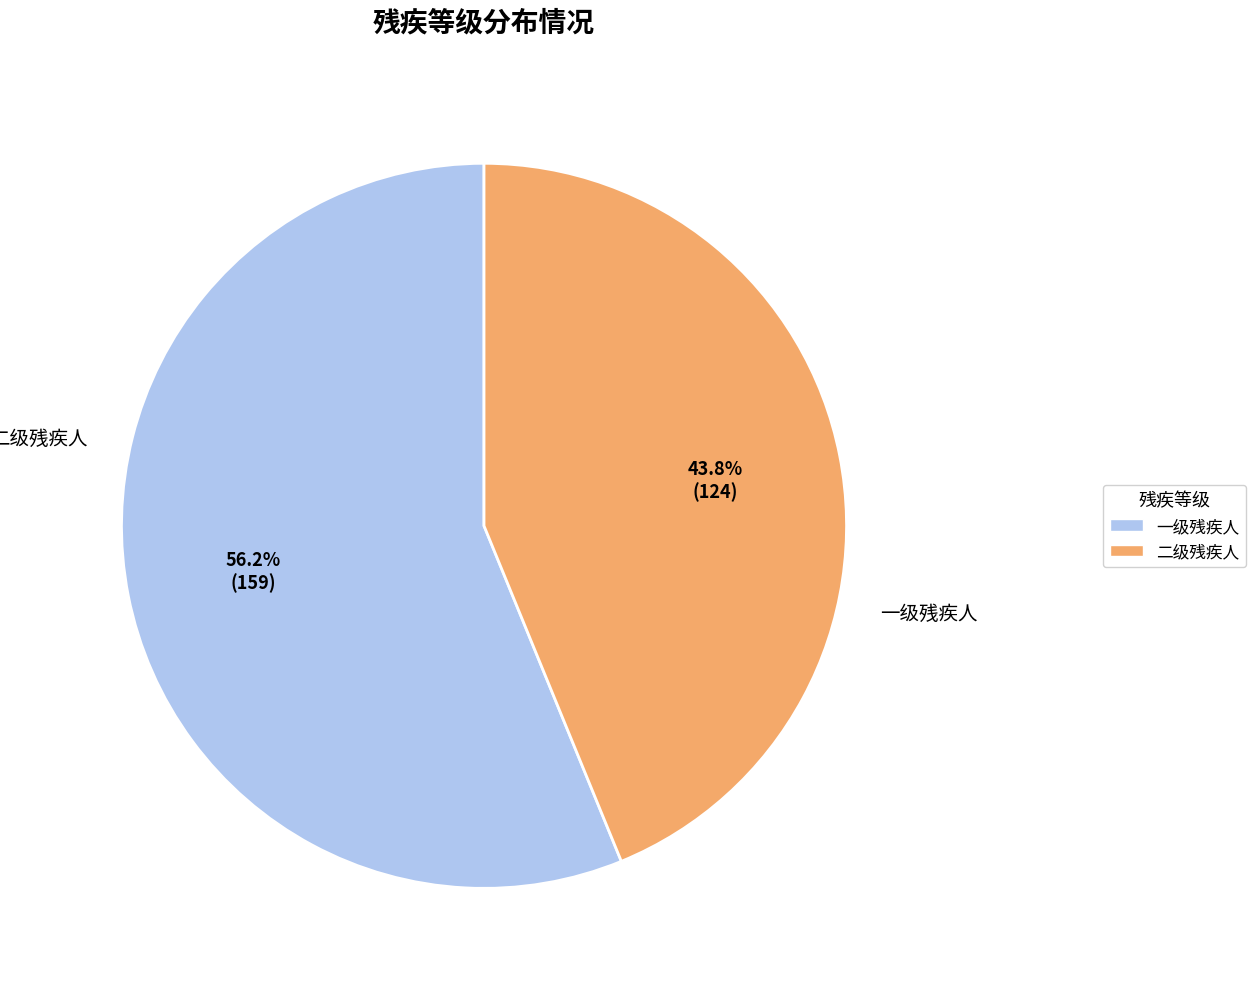

To the nearest percent, what is the average slice percentage?

50%